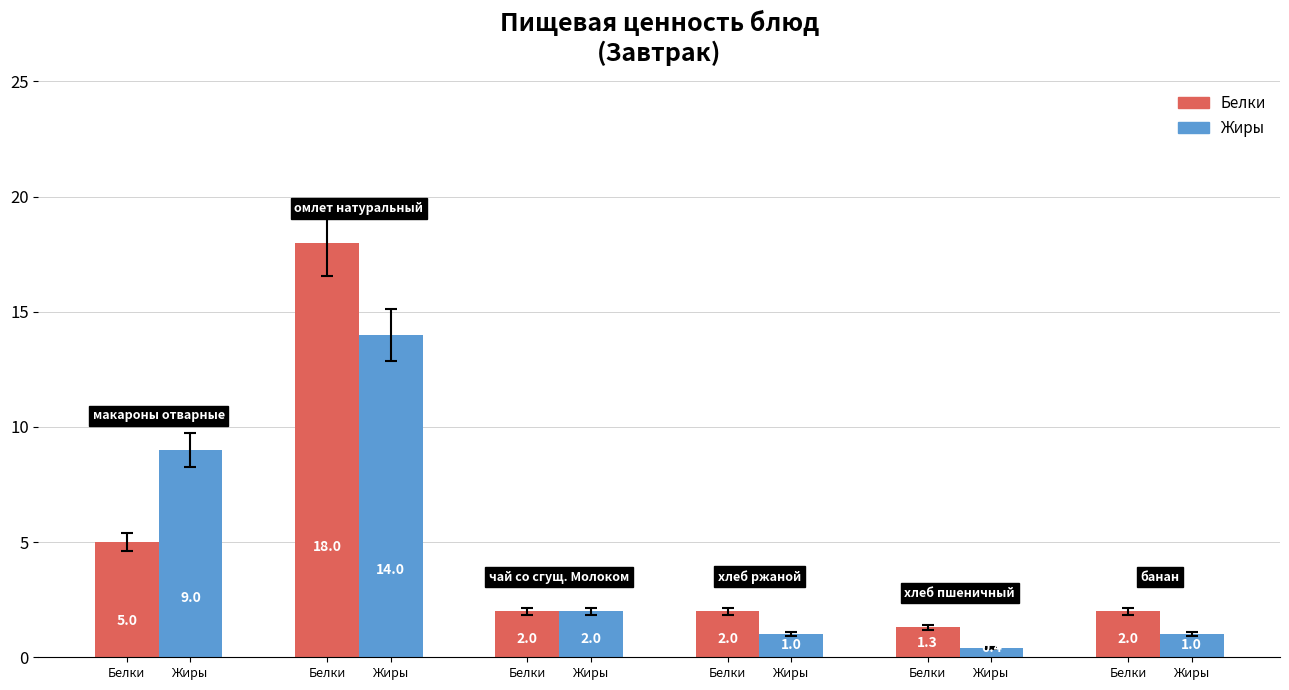

How many groups of bars are there?

6